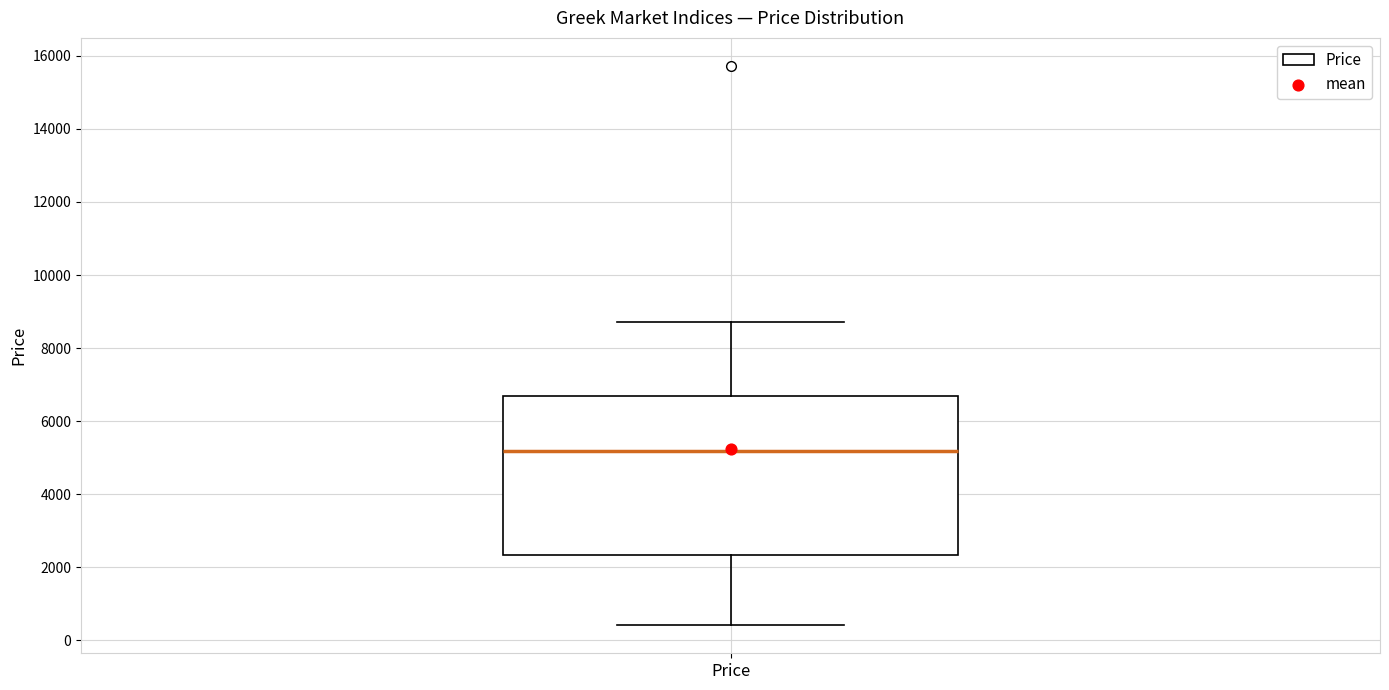

Where is the upper edge of the box for Price on the y-axis? The values are not printed on the chart, so give them approximately, as read against the axis.

6600